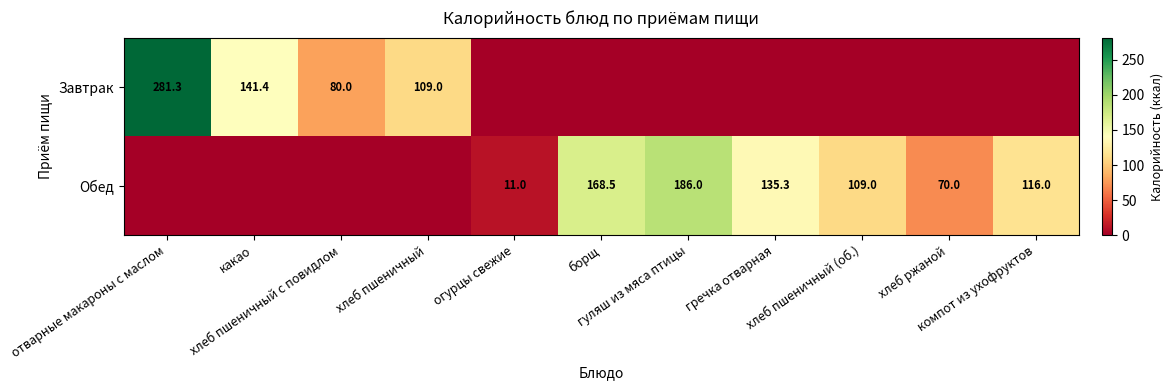

Which series has the largest range (max minus min)?

Завтрак